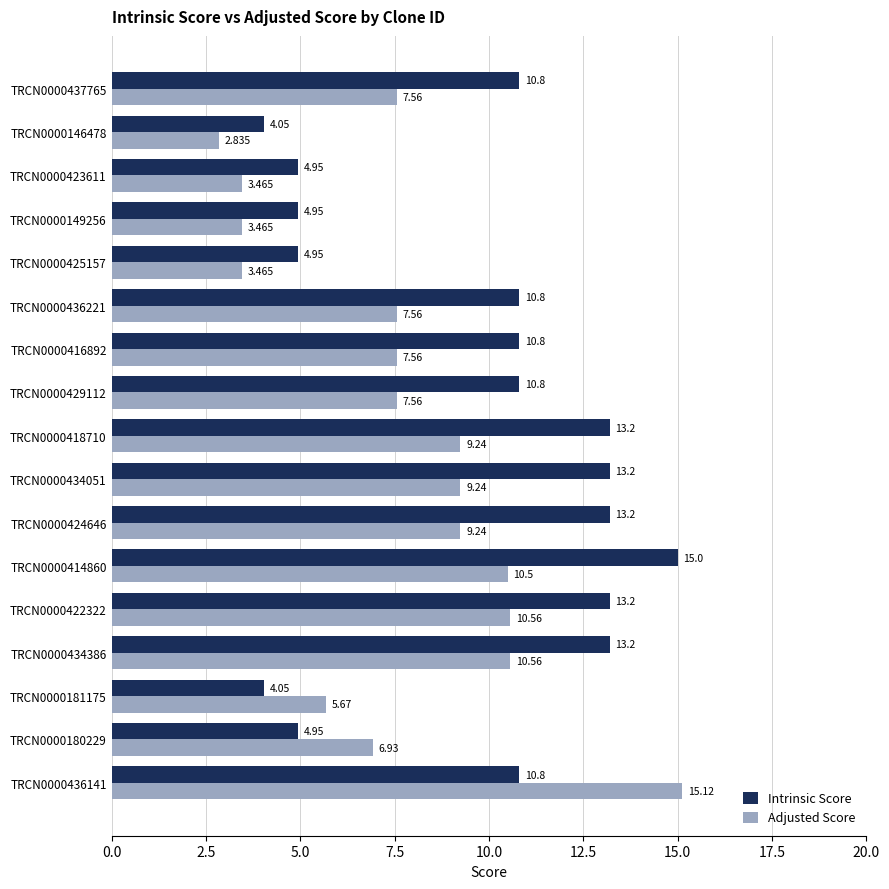

Is the value of Adjusted Score at TRCN0000436221 greater than the value of Intrinsic Score at TRCN0000418710?

No